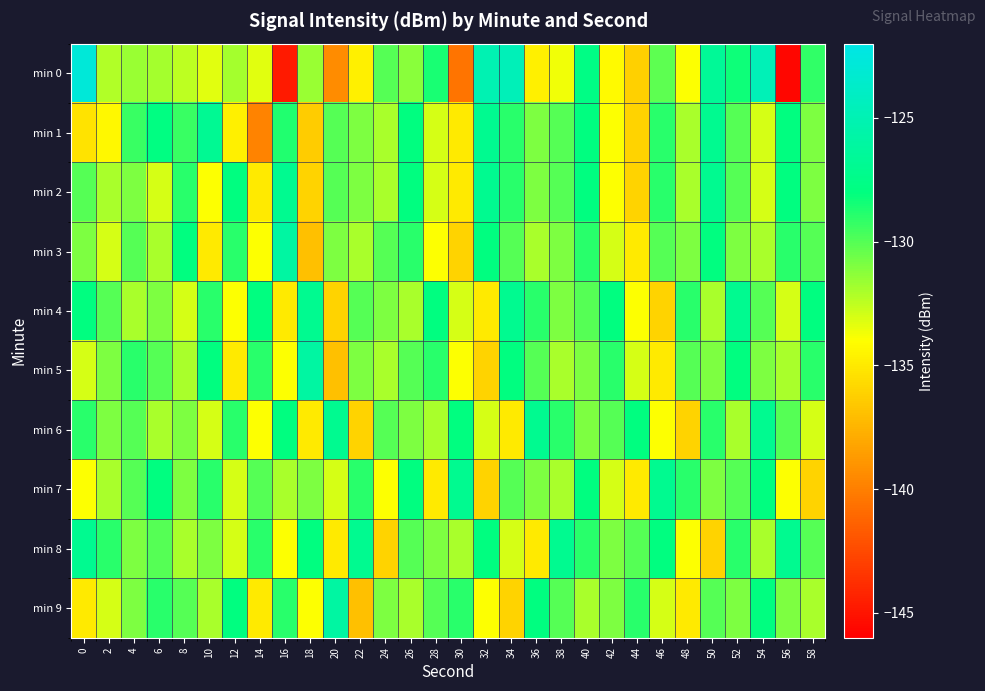

Reading left to right, list all the values displayed in this chart.

min 0: 0=-122.8	2=-132.2	4=-131.7	6=-131.9	8=-132.4	10=-133.3	12=-131.9	14=-133.3	16=-144.7	18=-131.6	20=-139.3	22=-134.7	24=-130.0	26=-131.2	28=-128.6	30=-140.5	32=-125.1	34=-124.7	36=-134.7	38=-133.6	40=-127.7	42=-134.2	44=-136.2	46=-130.2	48=-134.0	50=-126.7	52=-128.3	54=-124.7	56=-145.6	58=-129.1
min 1: 0=-135.2	2=-134.3	4=-129.3	6=-127.9	8=-129.3	10=-126.8	12=-134.7	14=-139.7	16=-128.8	18=-136.4	20=-130.0	22=-131.0	24=-132.0	26=-128.0	28=-133.0	30=-135.0	32=-127.0	34=-129.0	36=-131.0	38=-130.0	40=-128.0	42=-134.0	44=-136.0	46=-129.0	48=-132.0	50=-127.0	52=-130.0	54=-133.0	56=-128.0	58=-131.0
min 2: 0=-130.0	2=-132.0	4=-131.0	6=-133.0	8=-129.0	10=-134.0	12=-128.0	14=-135.0	16=-127.0	18=-136.0	20=-130.0	22=-131.0	24=-132.0	26=-128.0	28=-133.0	30=-135.0	32=-127.0	34=-129.0	36=-131.0	38=-130.0	40=-128.0	42=-134.0	44=-136.0	46=-129.0	48=-132.0	50=-127.0	52=-130.0	54=-133.0	56=-128.0	58=-131.0
min 3: 0=-131.0	2=-133.0	4=-130.0	6=-132.0	8=-128.0	10=-135.0	12=-129.0	14=-134.0	16=-126.0	18=-137.0	20=-131.0	22=-132.0	24=-130.0	26=-129.0	28=-134.0	30=-136.0	32=-128.0	34=-130.0	36=-132.0	38=-131.0	40=-129.0	42=-133.0	44=-135.0	46=-130.0	48=-131.0	50=-128.0	52=-131.0	54=-132.0	56=-129.0	58=-130.0
min 4: 0=-128.0	2=-130.0	4=-132.0	6=-131.0	8=-133.0	10=-129.0	12=-134.0	14=-128.0	16=-135.0	18=-127.0	20=-136.0	22=-130.0	24=-131.0	26=-132.0	28=-128.0	30=-133.0	32=-135.0	34=-127.0	36=-129.0	38=-131.0	40=-130.0	42=-128.0	44=-134.0	46=-136.0	48=-129.0	50=-132.0	52=-127.0	54=-130.0	56=-133.0	58=-128.0
min 5: 0=-133.0	2=-131.0	4=-129.0	6=-130.0	8=-132.0	10=-128.0	12=-135.0	14=-129.0	16=-134.0	18=-126.0	20=-137.0	22=-131.0	24=-132.0	26=-130.0	28=-129.0	30=-134.0	32=-136.0	34=-128.0	36=-130.0	38=-132.0	40=-131.0	42=-129.0	44=-133.0	46=-135.0	48=-130.0	50=-131.0	52=-128.0	54=-131.0	56=-132.0	58=-129.0
min 6: 0=-129.0	2=-131.0	4=-130.0	6=-132.0	8=-131.0	10=-133.0	12=-129.0	14=-134.0	16=-128.0	18=-135.0	20=-127.0	22=-136.0	24=-130.0	26=-131.0	28=-132.0	30=-128.0	32=-133.0	34=-135.0	36=-127.0	38=-129.0	40=-131.0	42=-130.0	44=-128.0	46=-134.0	48=-136.0	50=-129.0	52=-132.0	54=-127.0	56=-130.0	58=-133.0
min 7: 0=-134.0	2=-132.0	4=-130.0	6=-128.0	8=-131.0	10=-129.0	12=-133.0	14=-130.0	16=-132.0	18=-131.0	20=-133.0	22=-129.0	24=-134.0	26=-128.0	28=-135.0	30=-127.0	32=-136.0	34=-130.0	36=-131.0	38=-132.0	40=-128.0	42=-133.0	44=-135.0	46=-127.0	48=-129.0	50=-131.0	52=-130.0	54=-128.0	56=-134.0	58=-136.0
min 8: 0=-127.0	2=-129.0	4=-131.0	6=-130.0	8=-132.0	10=-131.0	12=-133.0	14=-129.0	16=-134.0	18=-128.0	20=-135.0	22=-127.0	24=-136.0	26=-130.0	28=-131.0	30=-132.0	32=-128.0	34=-133.0	36=-135.0	38=-127.0	40=-129.0	42=-131.0	44=-130.0	46=-128.0	48=-134.0	50=-136.0	52=-129.0	54=-132.0	56=-127.0	58=-130.0
min 9: 0=-135.0	2=-133.0	4=-131.0	6=-129.0	8=-130.0	10=-132.0	12=-128.0	14=-135.0	16=-129.0	18=-134.0	20=-126.0	22=-137.0	24=-131.0	26=-132.0	28=-130.0	30=-129.0	32=-134.0	34=-136.0	36=-128.0	38=-130.0	40=-132.0	42=-131.0	44=-129.0	46=-133.0	48=-135.0	50=-130.0	52=-131.0	54=-128.0	56=-131.0	58=-132.0